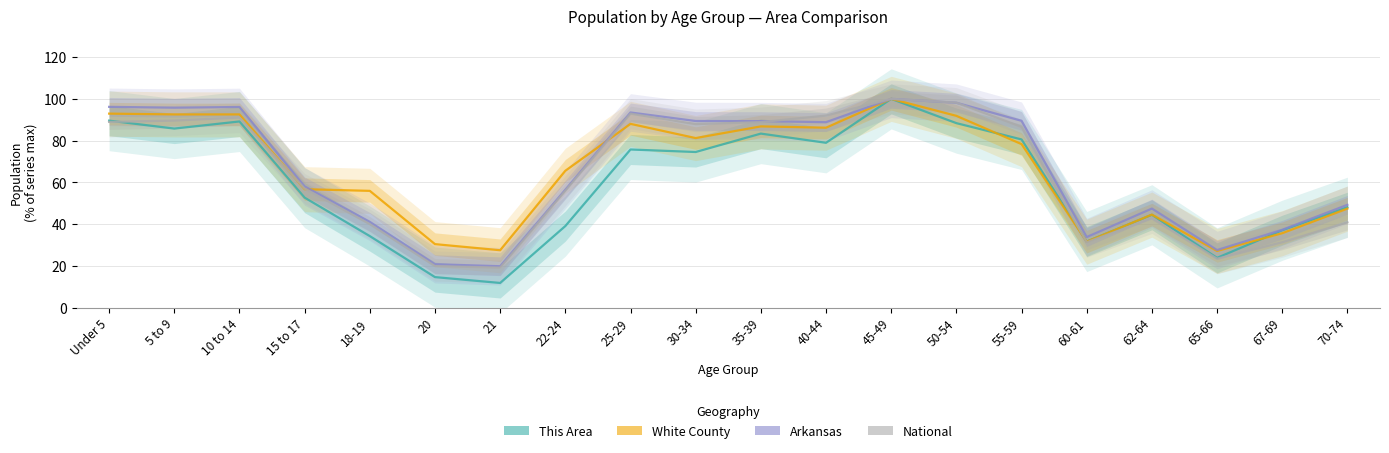

What is the smallest value displayed?

11.8